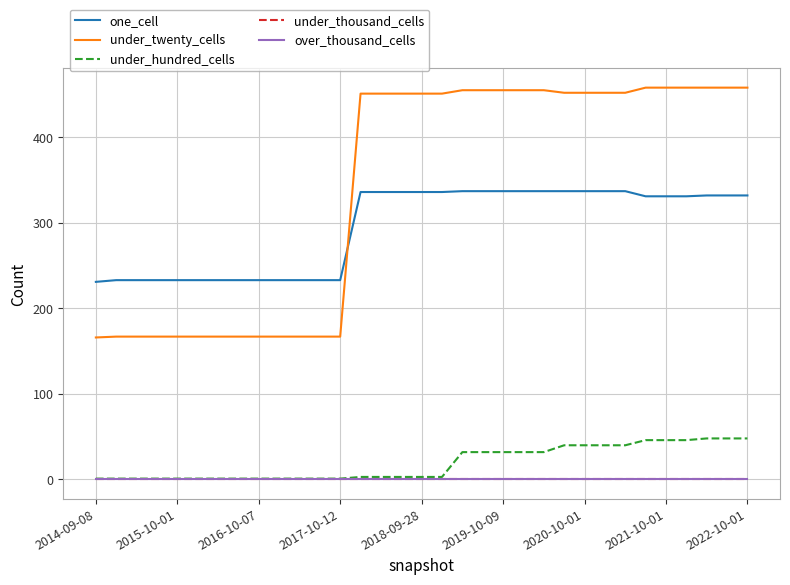

Is this an area chart (filled region under the line)?

No